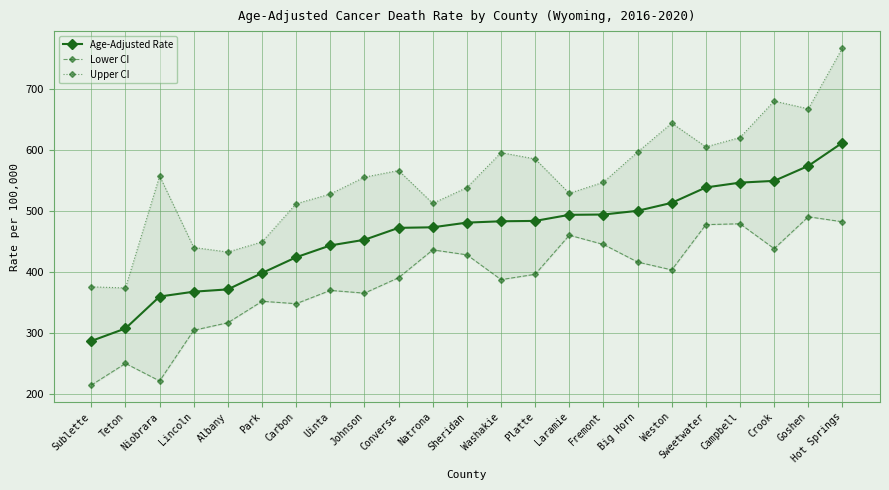

Reading left to right, list all the values displayed in this chart.

Age-Adjusted Rate: Sublette=286.6	Teton=307.2	Niobrara=359.6	Lincoln=367.6	Albany=371.4	Park=398.3	Carbon=424.2	Uinta=443.6	Johnson=452.9	Converse=472.5	Natrona=473.4	Sheridan=481.1	Washakie=483.3	Platte=483.9	Laramie=493.9	Fremont=494.4	Big Horn=500.5	Weston=513.6	Sweetwater=538.9	Campbell=546.8	Crook=549.7	Goshen=574.3	Hot Springs=612.4
Lower CI: Sublette=214.1	Teton=249.7	Niobrara=220.9	Lincoln=304.2	Albany=316.6	Park=351.8	Carbon=347.9	Uinta=369.7	Johnson=365.2	Converse=390.6	Natrona=436.3	Sheridan=428.2	Washakie=387.4	Platte=396.2	Laramie=460.4	Fremont=445.2	Big Horn=416.3	Weston=403.4	Sweetwater=477.8	Campbell=479.2	Crook=438.3	Goshen=490.7	Hot Springs=482.5
Upper CI: Sublette=375.6	Teton=373.7	Niobrara=557.7	Lincoln=440.2	Albany=432.8	Park=449.4	Carbon=512.1	Uinta=528.1	Johnson=555.8	Converse=566.7	Natrona=512.7	Sheridan=538.7	Washakie=596.1	Platte=585.7	Laramie=529.2	Fremont=547.5	Big Horn=597.1	Weston=644.6	Sweetwater=605.6	Campbell=620.9	Crook=680.8	Goshen=668.1	Hot Springs=768.1